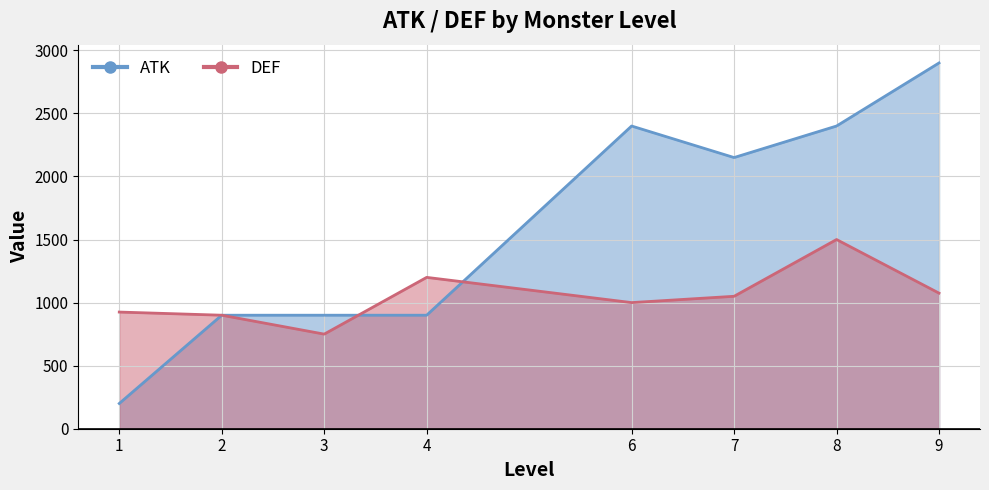

What is the average value of the ATK series?

1529